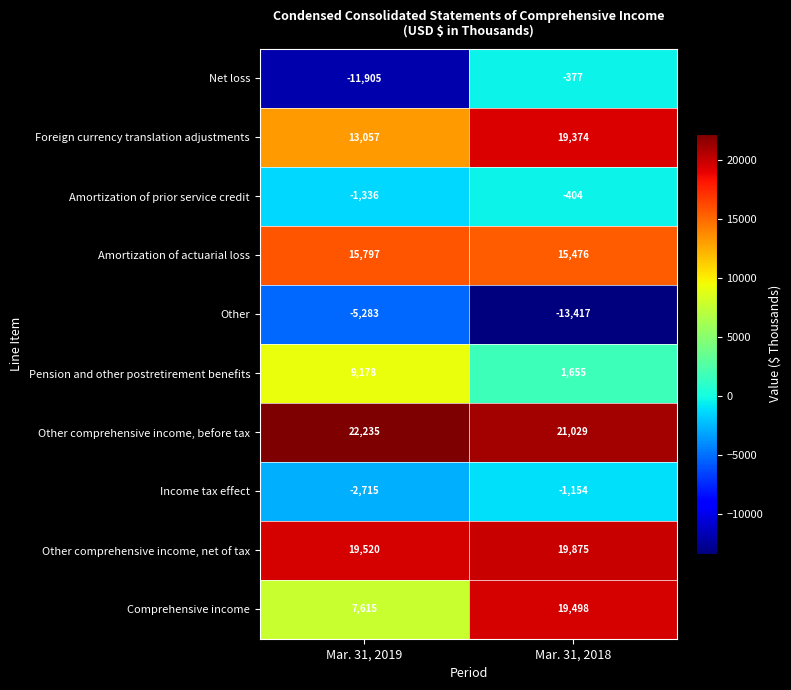

Reading left to right, list all the values displayed in this chart.

Net loss: Mar. 31, 2019=-11905	Mar. 31, 2018=-377
Foreign currency translation adjustments: Mar. 31, 2019=13057	Mar. 31, 2018=19374
Amortization of prior service credit: Mar. 31, 2019=-1336	Mar. 31, 2018=-404
Amortization of actuarial loss: Mar. 31, 2019=15797	Mar. 31, 2018=15476
Other: Mar. 31, 2019=-5283	Mar. 31, 2018=-13417
Pension and other postretirement benefits: Mar. 31, 2019=9178	Mar. 31, 2018=1655
Other comprehensive income, before tax: Mar. 31, 2019=22235	Mar. 31, 2018=21029
Income tax effect: Mar. 31, 2019=-2715	Mar. 31, 2018=-1154
Other comprehensive income, net of tax: Mar. 31, 2019=19520	Mar. 31, 2018=19875
Comprehensive income: Mar. 31, 2019=7615	Mar. 31, 2018=19498